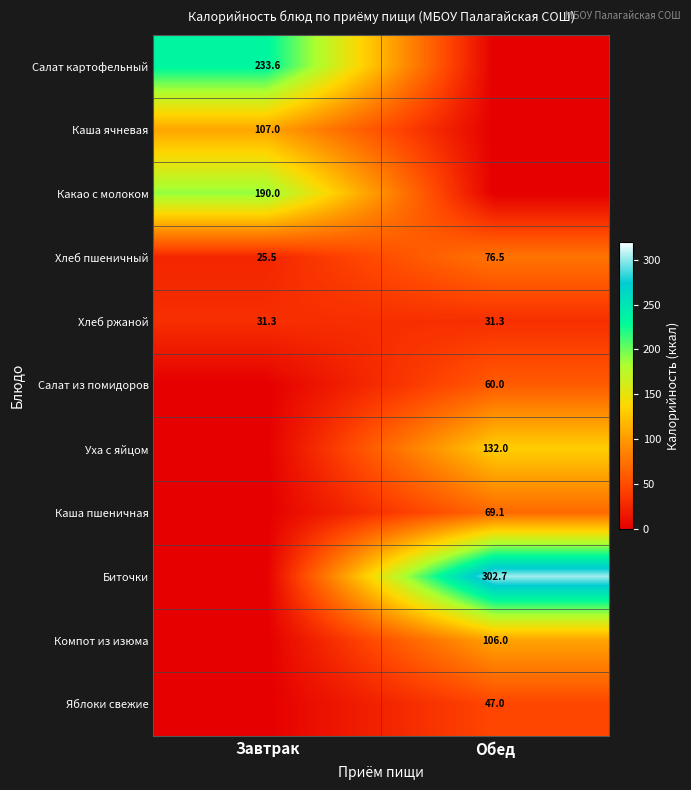

What is the difference between the Хлеб пшеничный values at Завтрак and Обед?

51.0